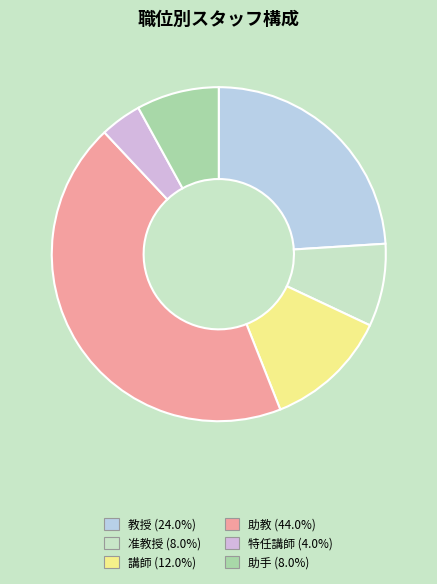

What is the total percentage of 教授 and 特任講師?

28.0%